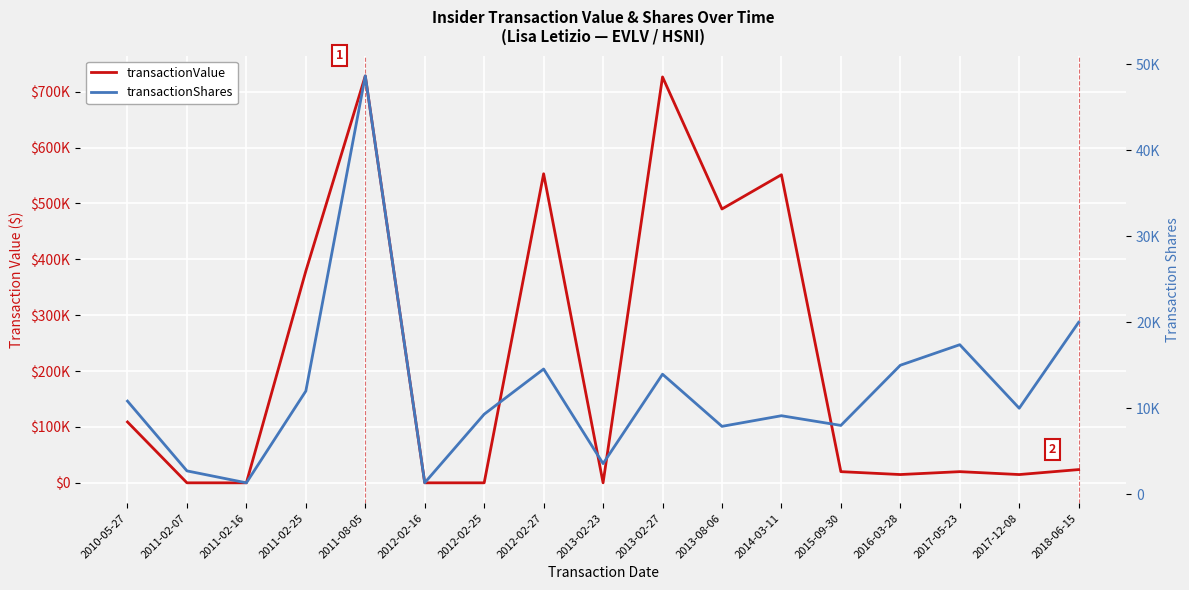

What position from the left is 2013-08-06?

11